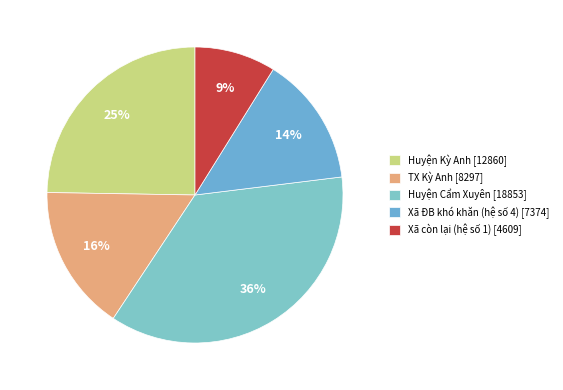

To the nearest percent, what portion does Xã còn lại (hệ số 1) represent?

9%